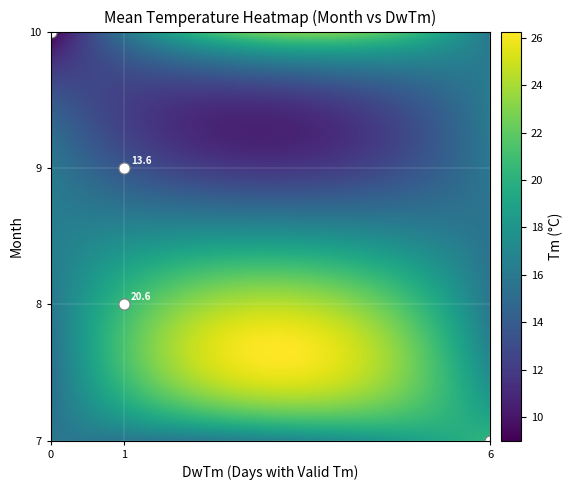

Reading left to right, extract all data points from this chart.

7: 6.0	20.3
8: 1.0	20.6
9: 1.0	13.6
10: 0.0	9.0